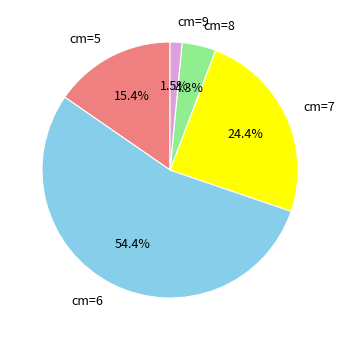

Is it true that cm=6 is 41% of the pie?

False